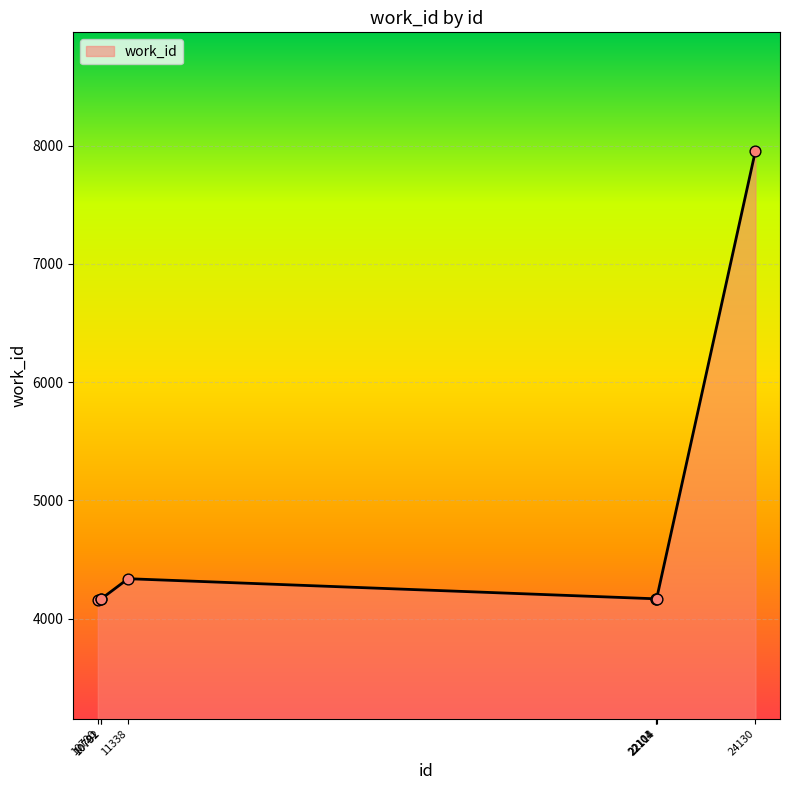

What is the change in value from 11338 to 22114?

-170